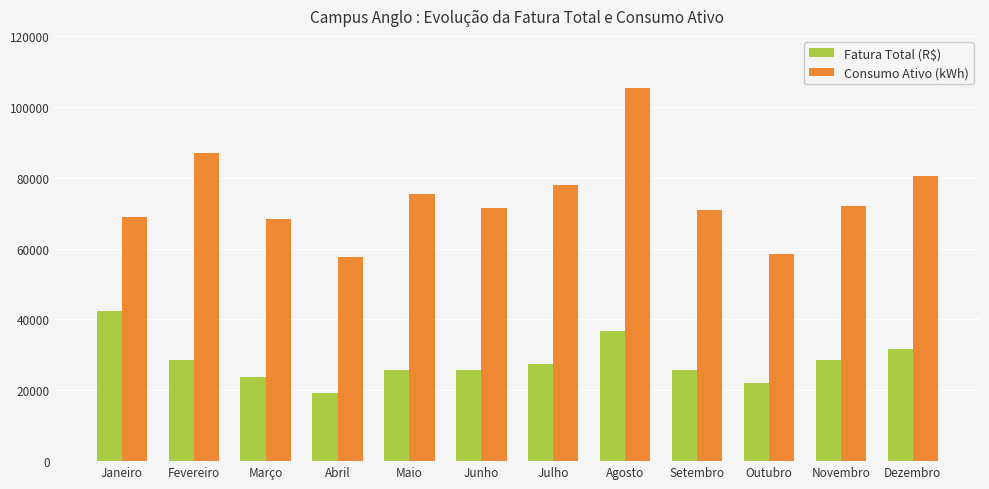

Rank the series by their maximum value, from highest to lowest.

Consumo Ativo (kWh), Fatura Total (R$)